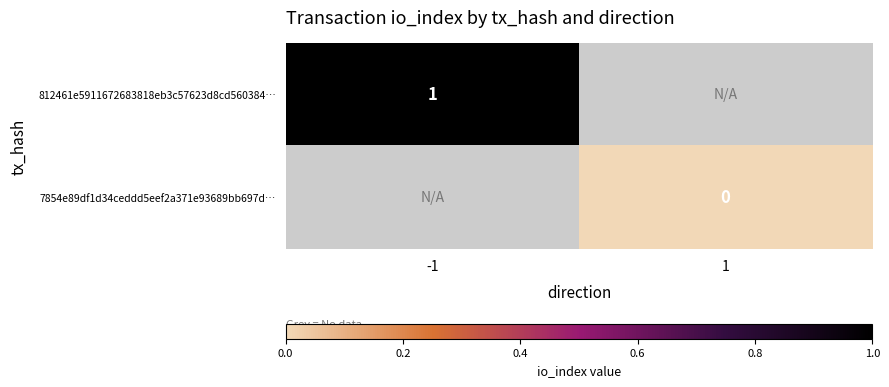

True or false: 812461e5911672683818eb3c57623d8cd560384… has a value of 0 at -1.

False